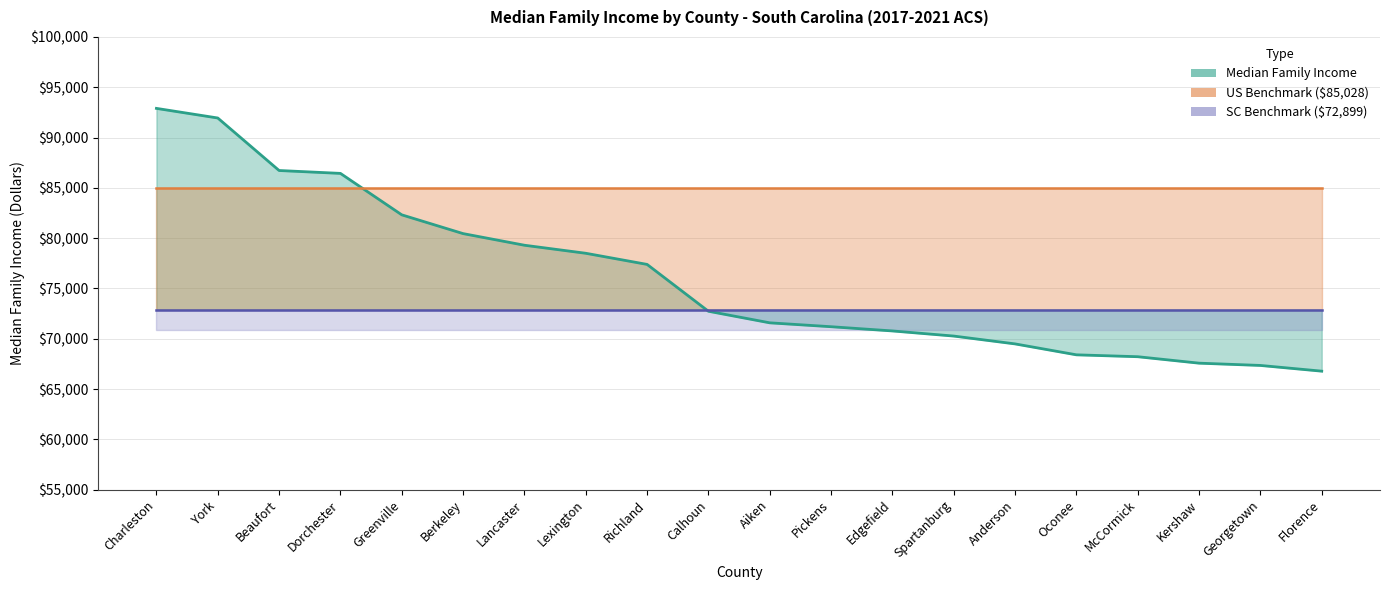

Which series has the largest range (max minus min)?

Median Family Income